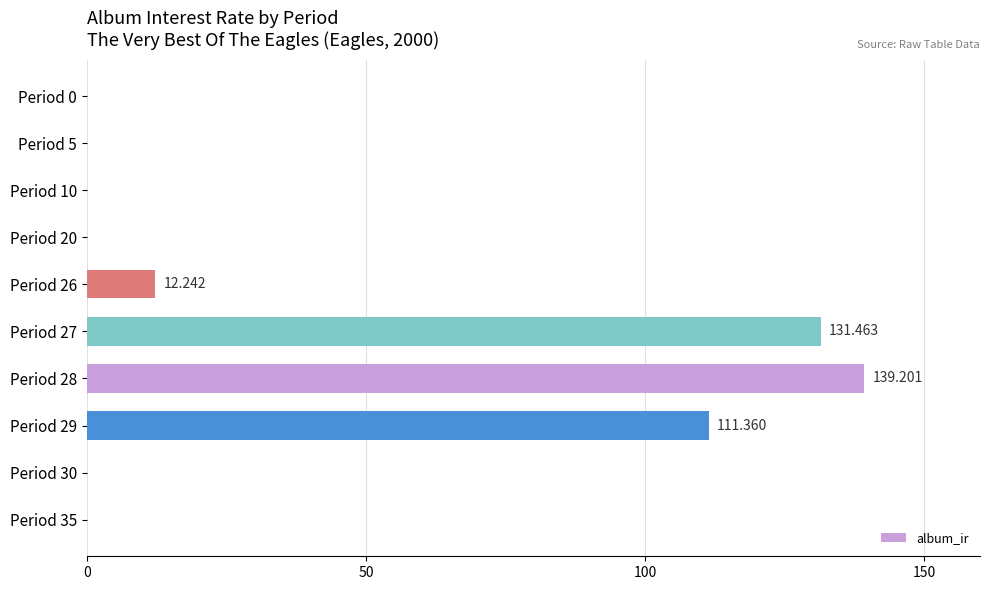

Are the bars grouped side by side (vs. stacked)?

No